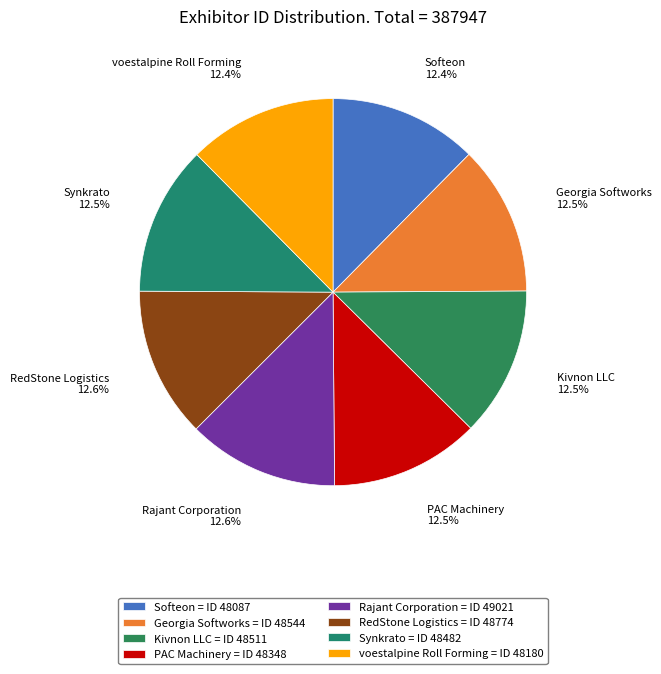

How many slices are in this pie chart?

8